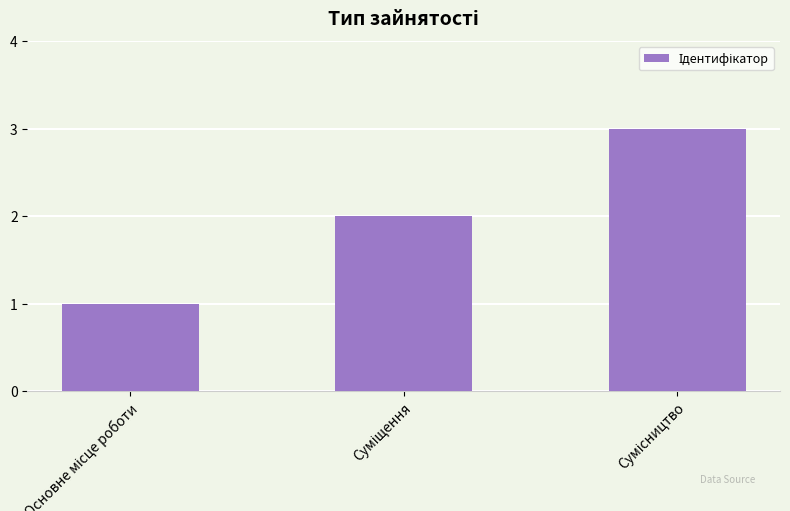

Count the values in the range 1 to 3.

3